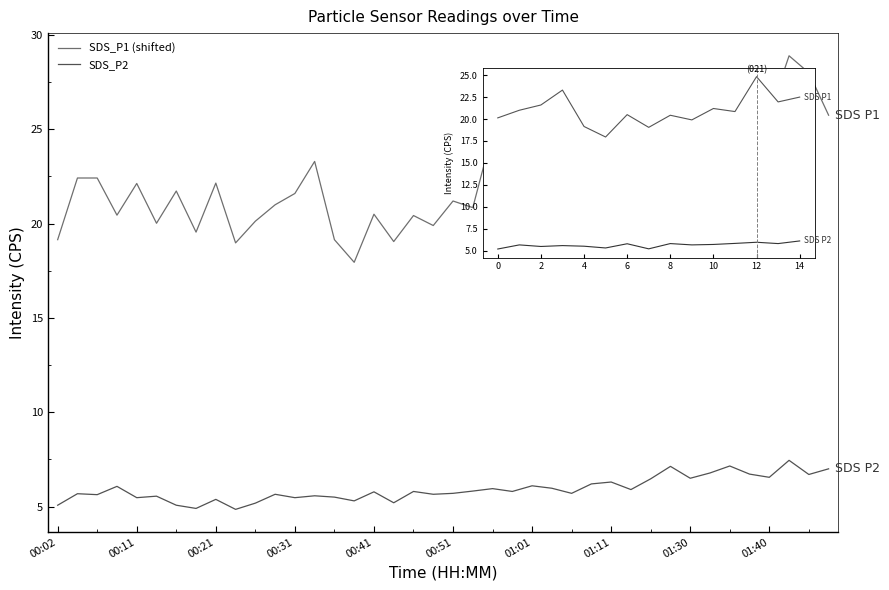

Which series has the largest total across all categories?

SDS_P1 (shifted)